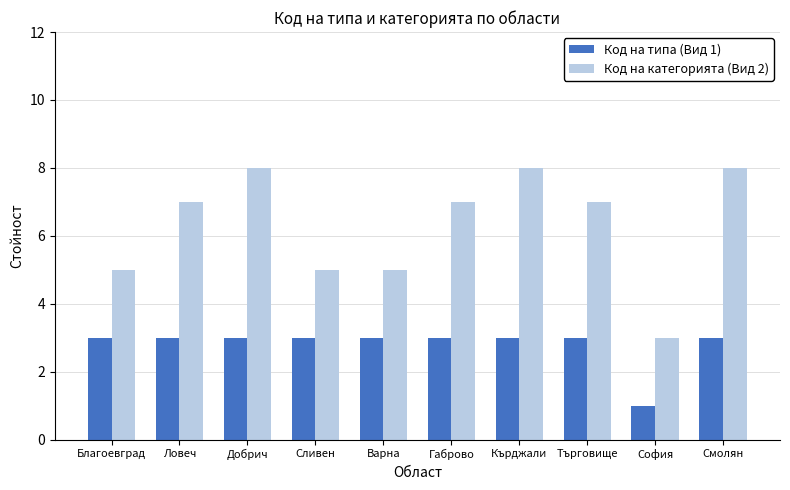

Rank the series at Благоевград from highest to lowest value.

Код на категорията (Вид 2), Код на типа (Вид 1)